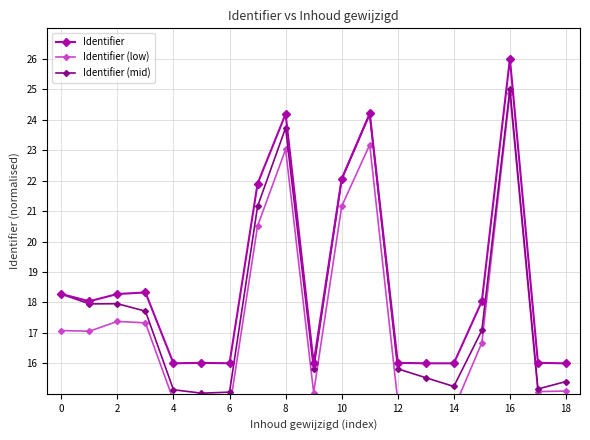

What is the smallest value displayed?

14.5